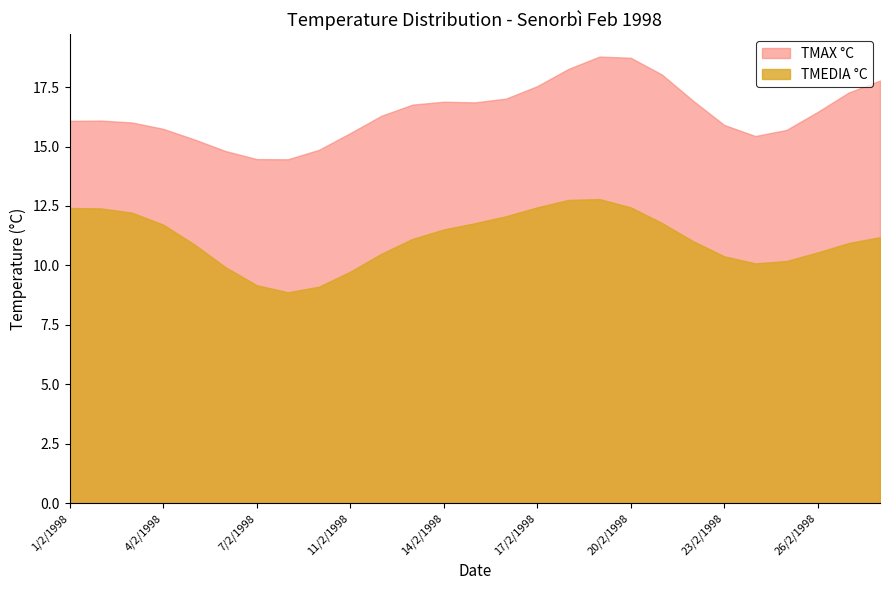

How many series are shown in this chart?

2